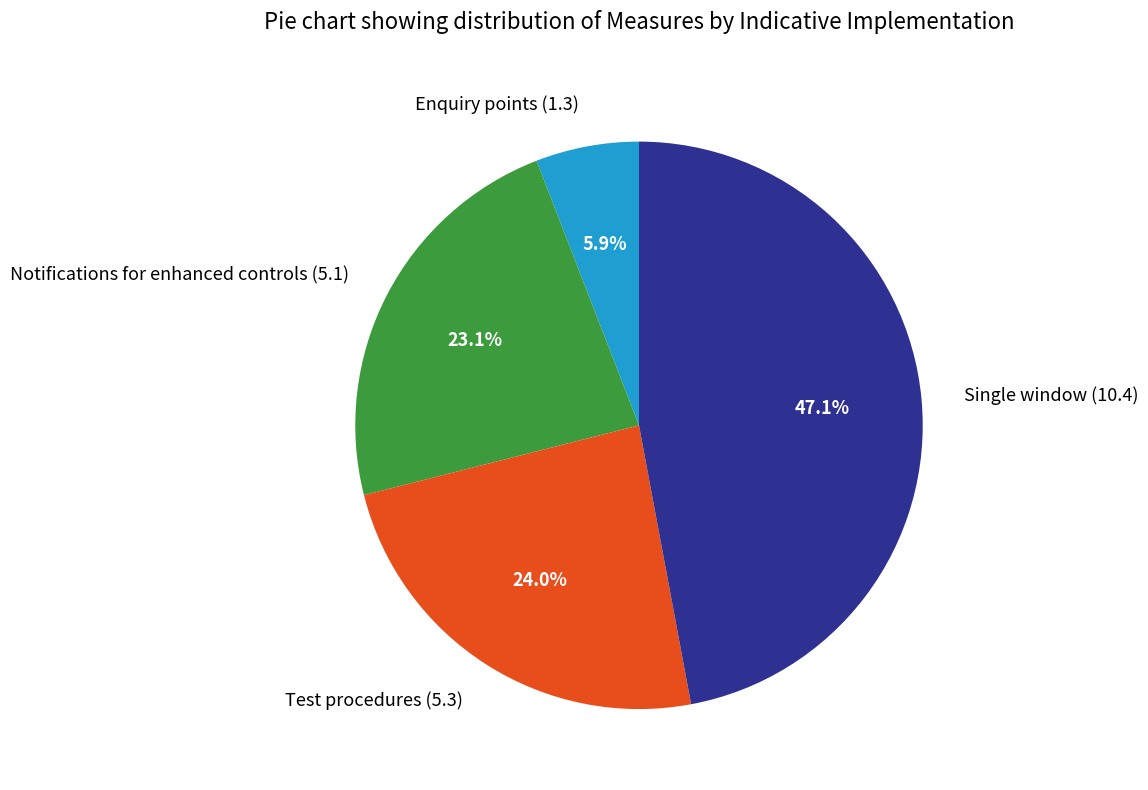

To the nearest percent, what is the difference between the Notifications for enhanced controls (5.1) and Single window (10.4) slice percentages?

24%